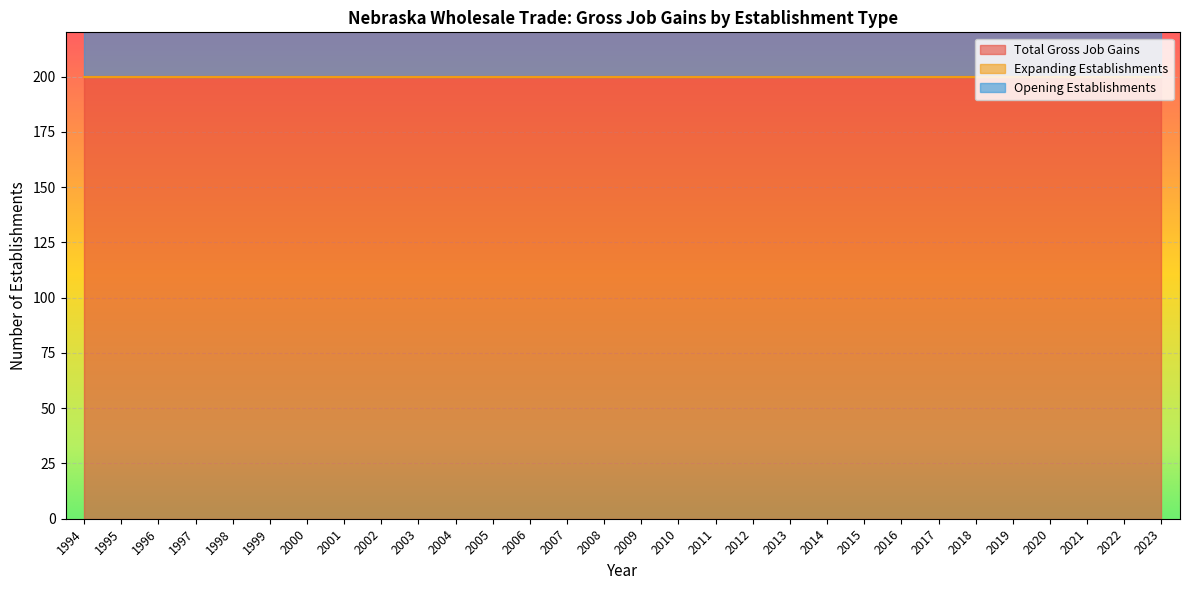

Count the number of categories in the chart.

30